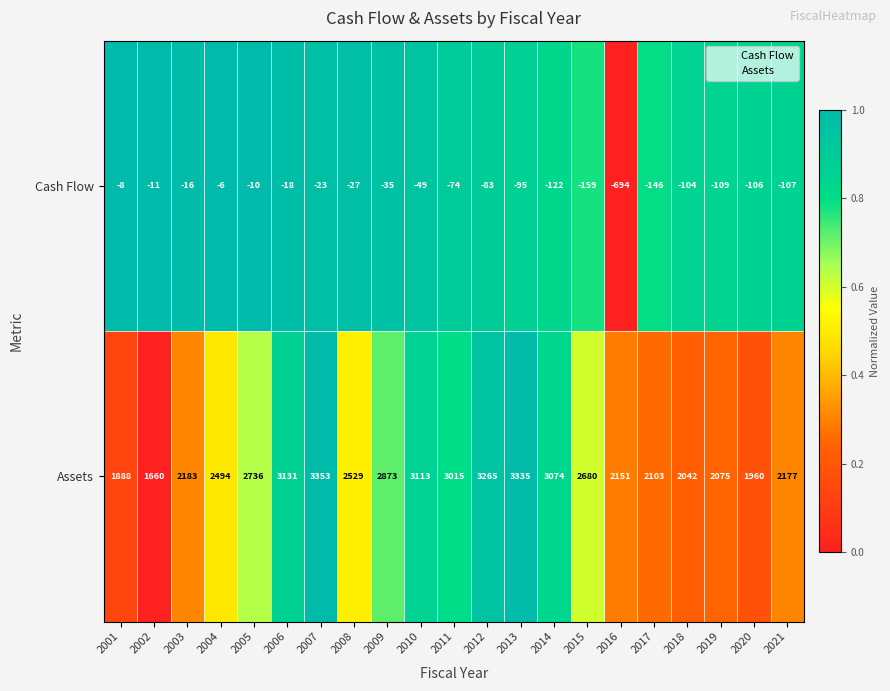

How many data points in Assets are less than 2529?

10